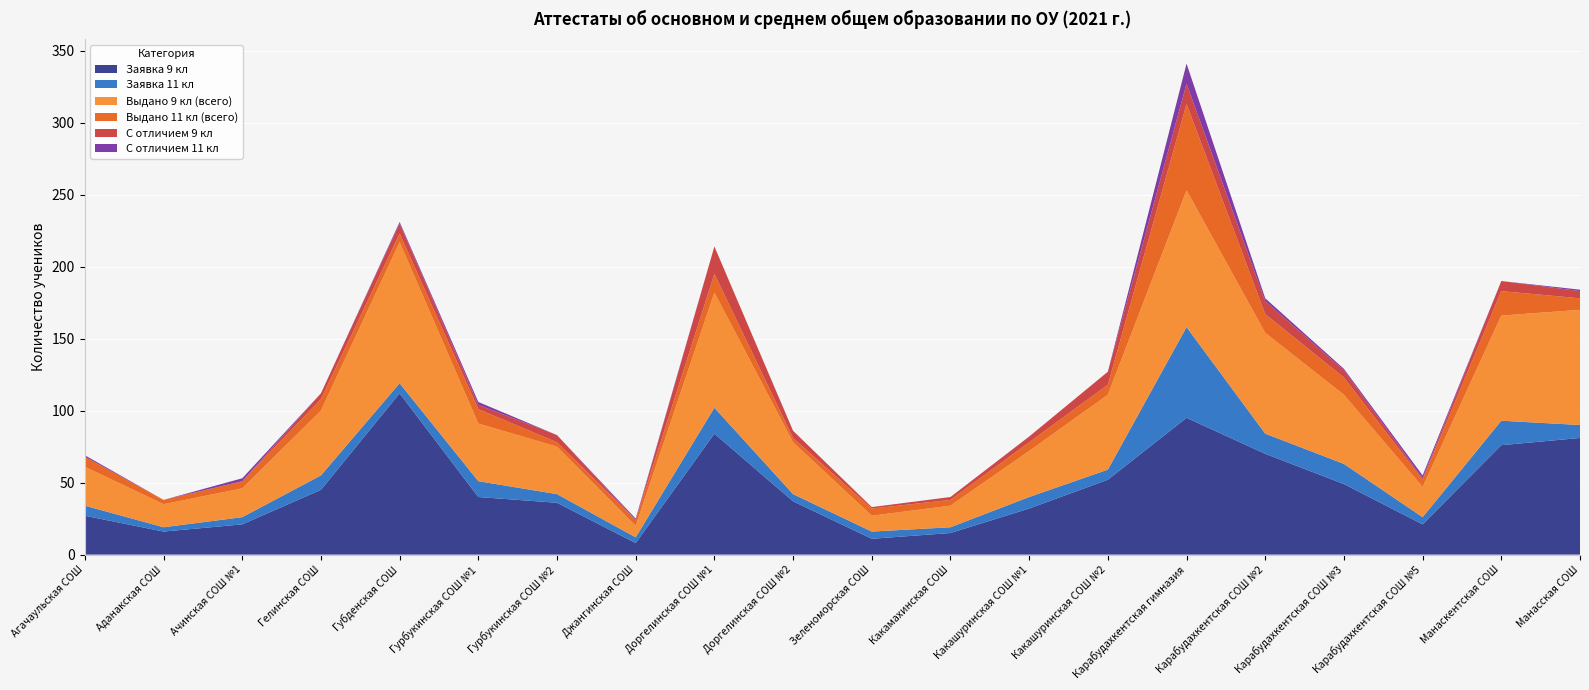

Reading left to right, what are all the values shown in this chart?

Заявка 9 кл: 27	16	21	45	112	40	36	8	84	37	11	15	32	52	95	70	49	21	76	81
Заявка 11 кл: 7	3	5	10	7	11	6	4	18	5	5	4	8	7	63	14	14	5	17	9
Выдано 9 кл (всего): 27	16	20	45	98	40	33	8	80	36	11	15	32	52	95	70	48	21	73	80
Выдано 11 кл (всего): 7	3	5	8	6	10	3	4	13	3	5	4	6	7	60	13	12	5	17	8
С отличием 9 кл: 0	0	0	4	7	3	5	0	19	5	1	2	4	9	14	9	5	1	7	5
С отличием 11 кл: 1	0	2	0	1	2	0	1	0	0	0	0	0	0	14	2	1	2	0	1